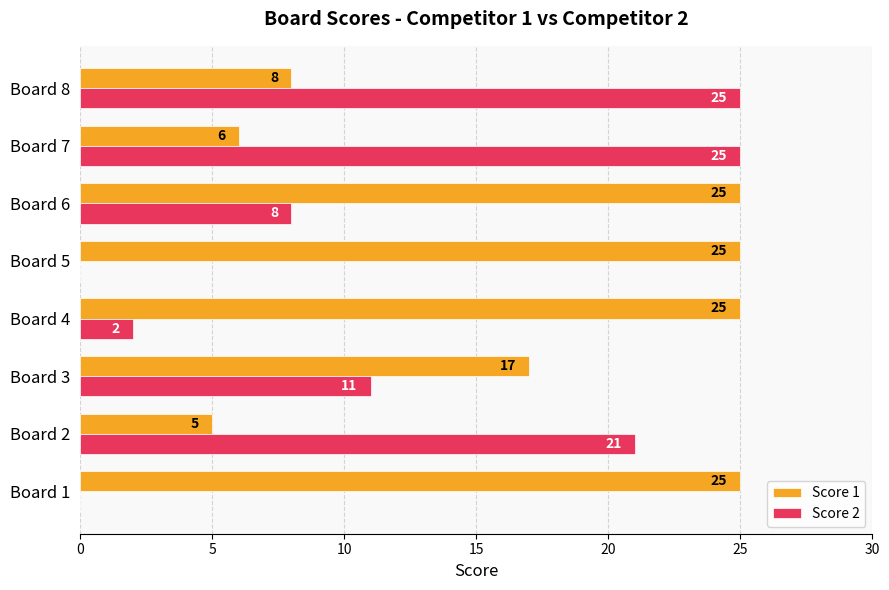

Which series changed the most between Board 5 and Board 7?

Score 2